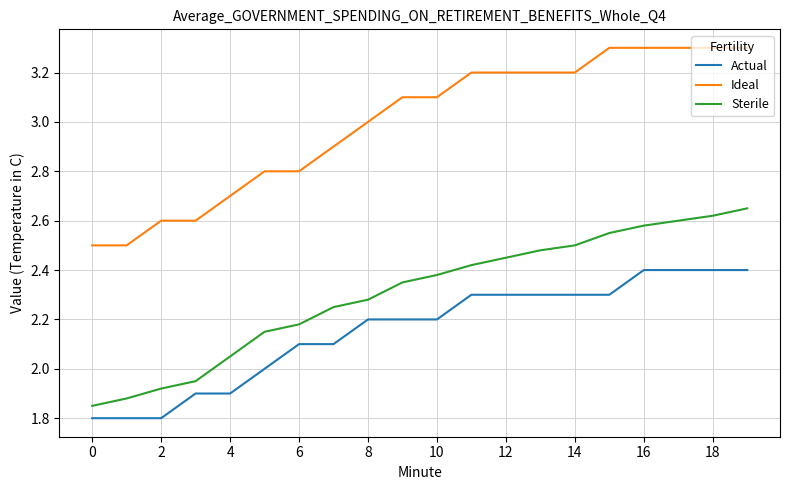

List the series in order of their peak value, highest first.

Ideal, Sterile, Actual